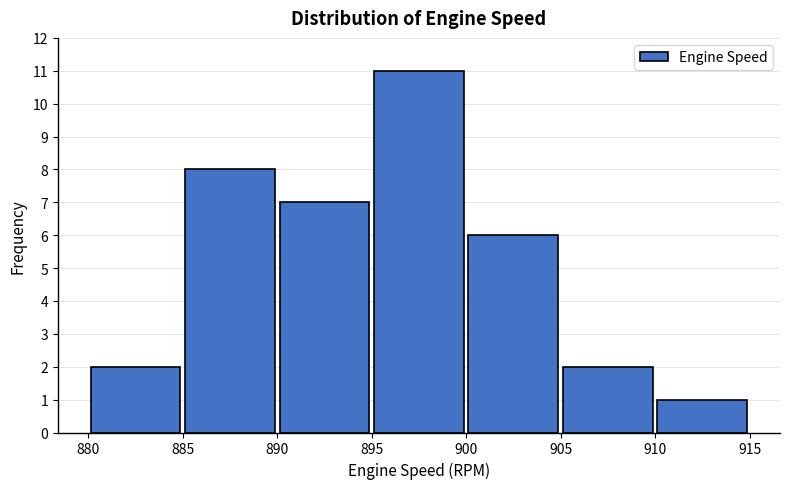

Reading left to right, transcribe this chart: for each bar, give the range it covers on the x-axis and its height. The values are not printed on the chart, so give them approximately, as read against the axis.

880 to 885: 2
885 to 890: 8
890 to 895: 7
895 to 900: 11
900 to 905: 6
905 to 910: 2
910 to 915: 1